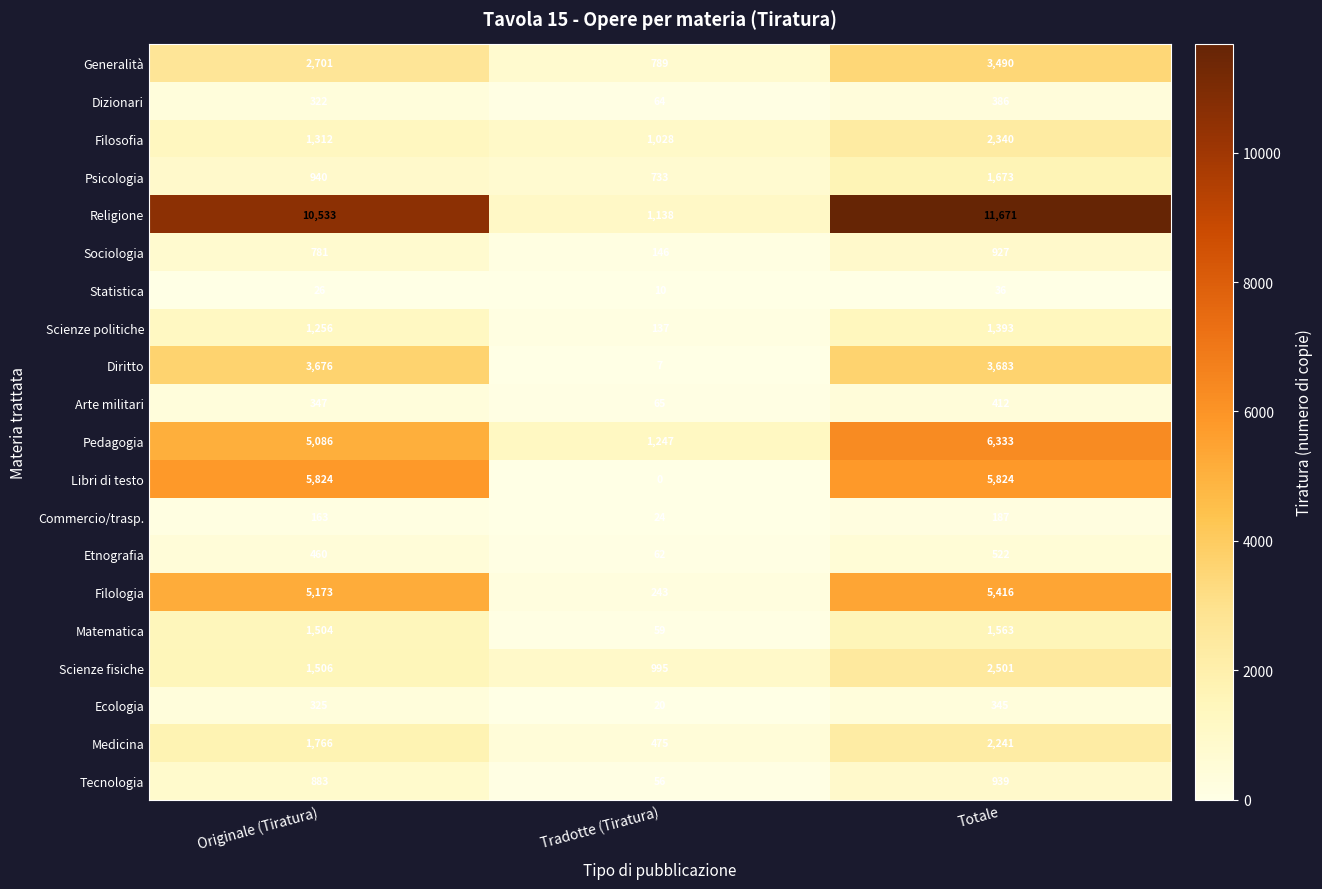

What is the sum of all Libri di testo values?

11648